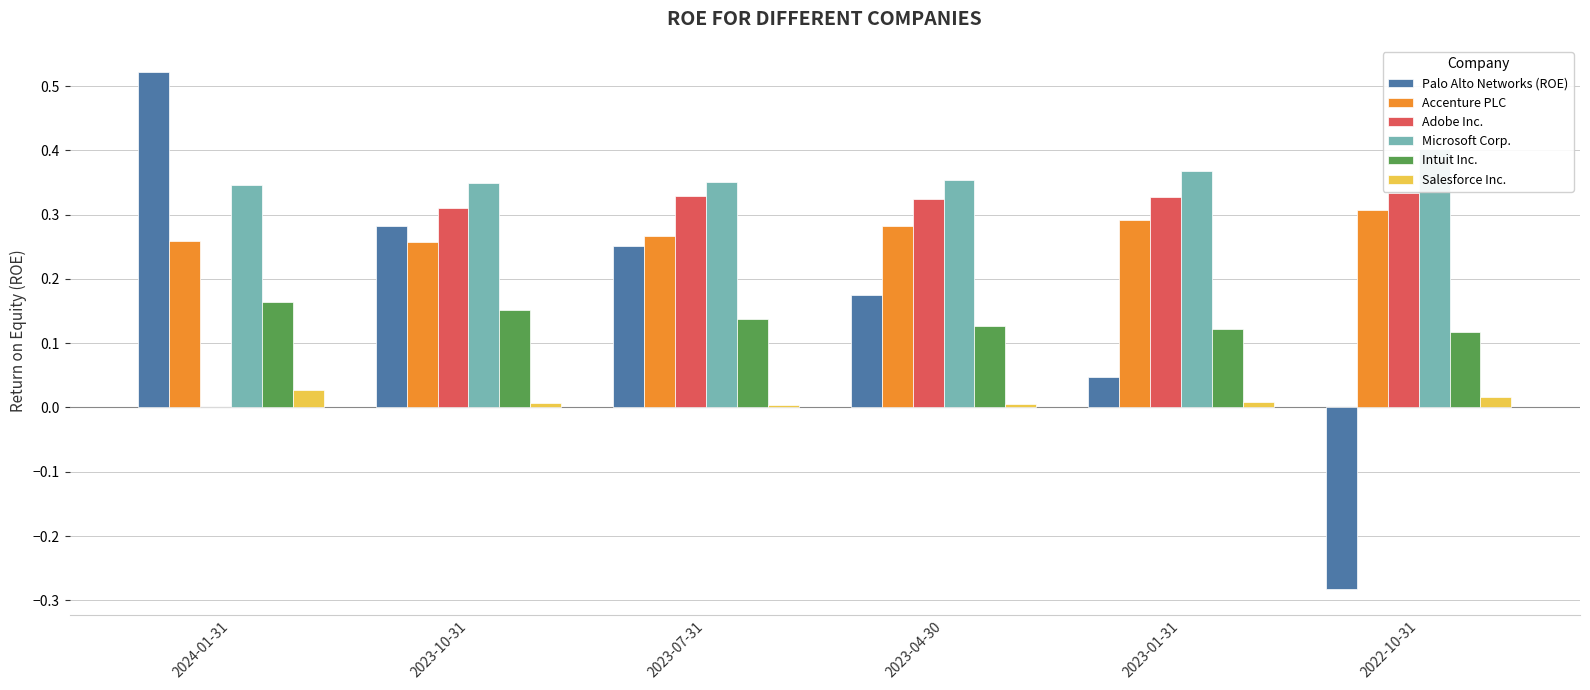

What are all the series names shown in the legend?

Palo Alto Networks (ROE), Accenture PLC, Adobe Inc., Microsoft Corp., Intuit Inc., Salesforce Inc.